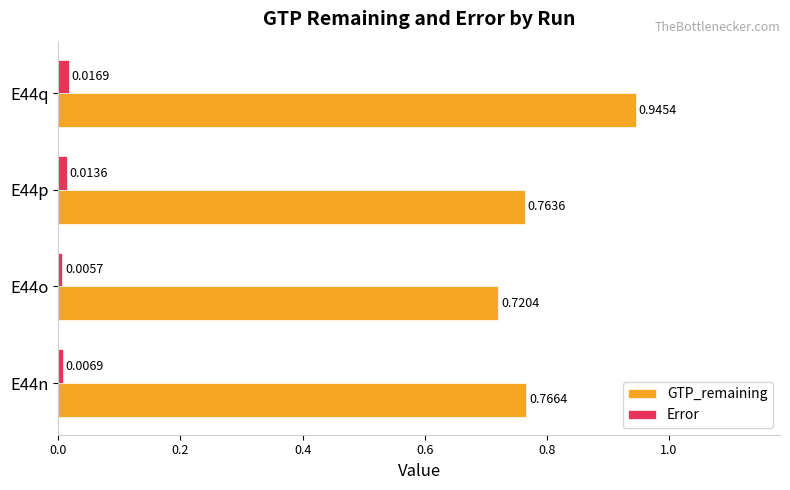

Which series has the widest spread of values?

GTP_remaining